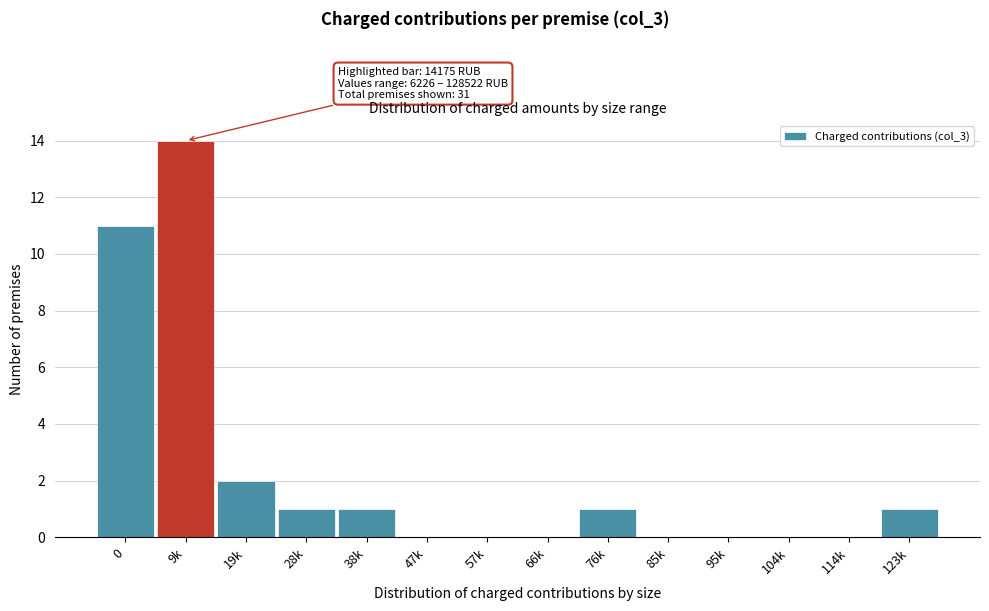

Reading left to right, transcribe all the data shown in this chart.

0=11	9k=14	19k=2	28k=1	38k=1	47k=0	57k=0	66k=0	76k=1	85k=0	95k=0	104k=0	114k=0	123k=1